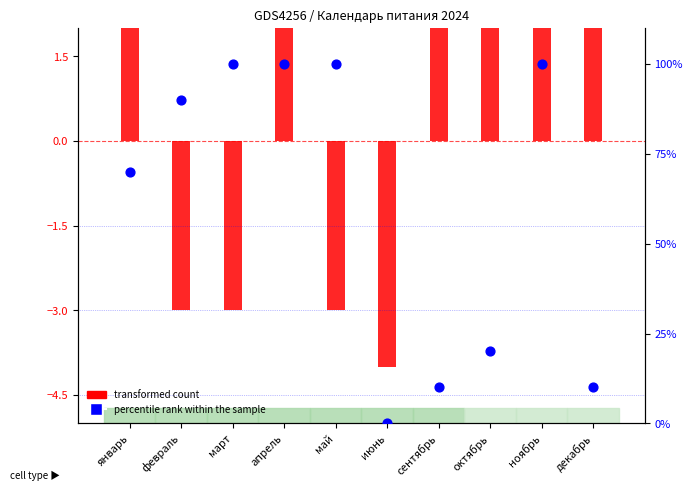

Which series reaches the maximum Y coordinate?

percentile rank within the sample